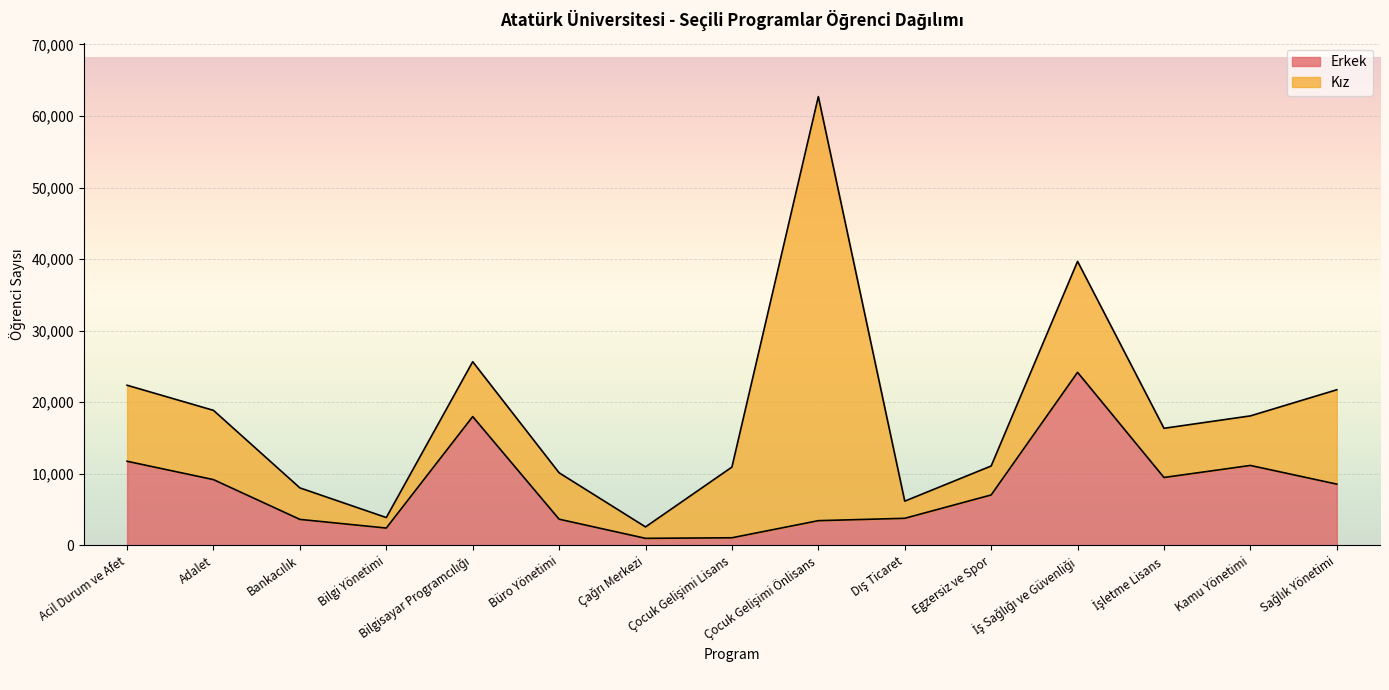

What value does the data have at Egzersiz ve Spor?

7044